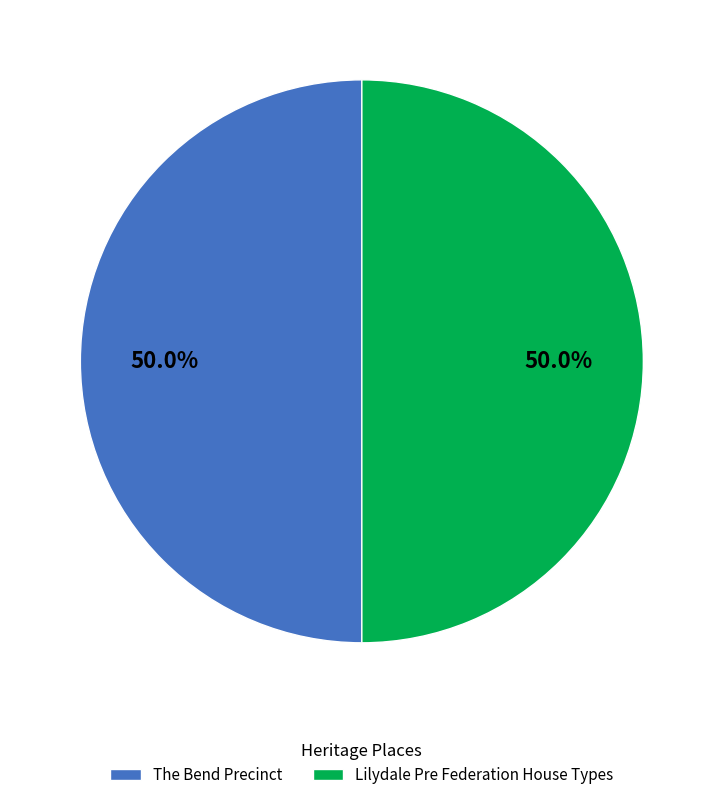

What portion of the pie excludes The Bend Precinct?

50.0%